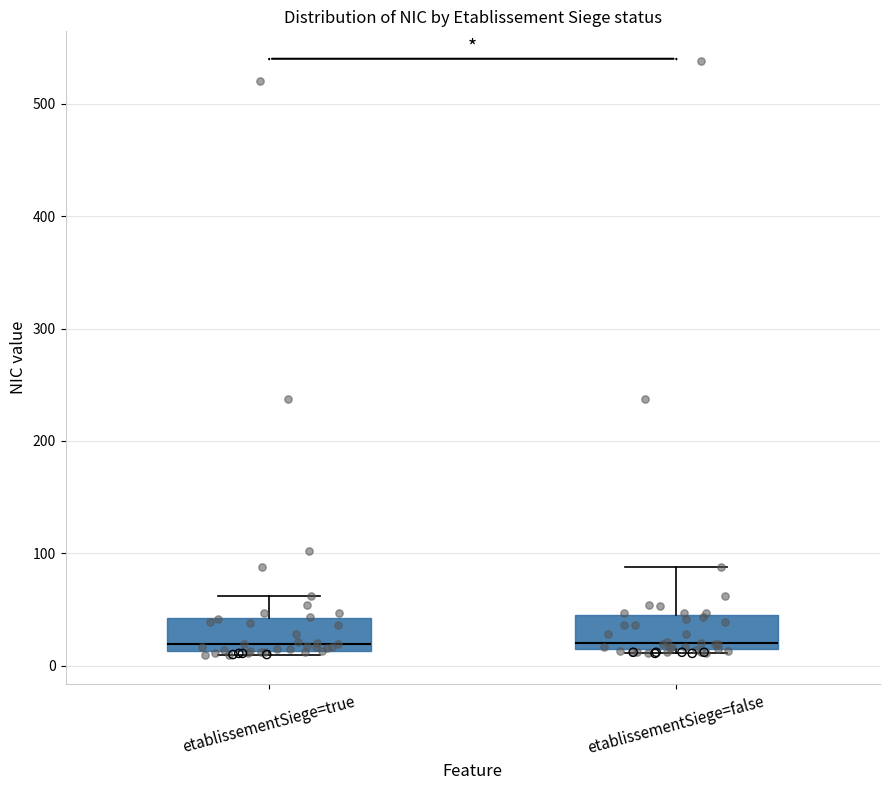

Where does the median line of the box for etablissementSiege=false sit on the y-axis? The values are not printed on the chart, so give them approximately, as read against the axis.

20